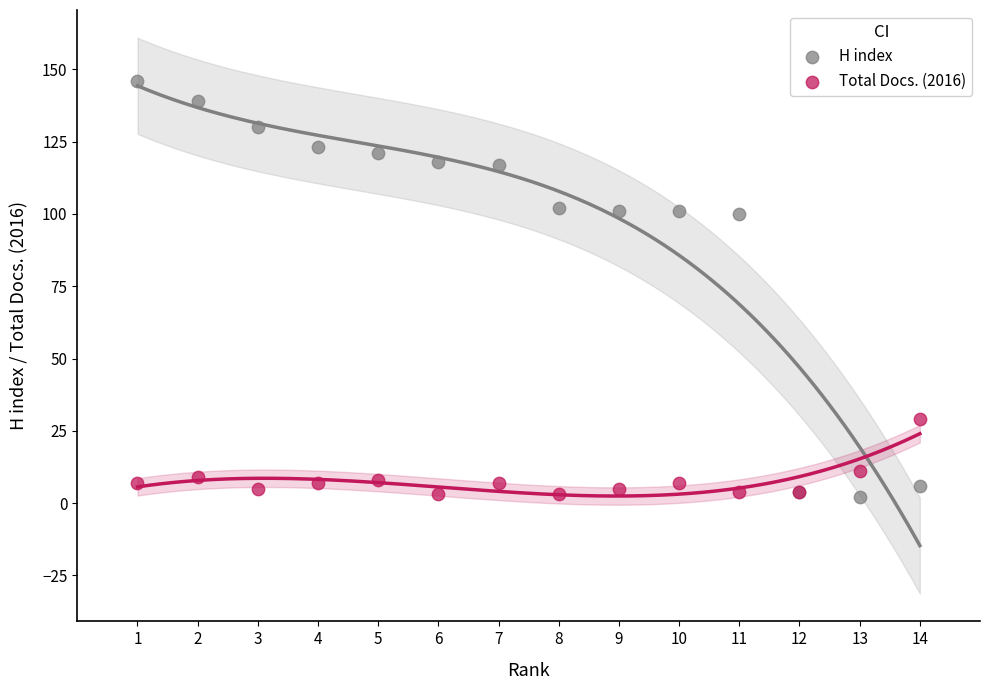

What is the X range (max minus min) for the scatter plot?

13